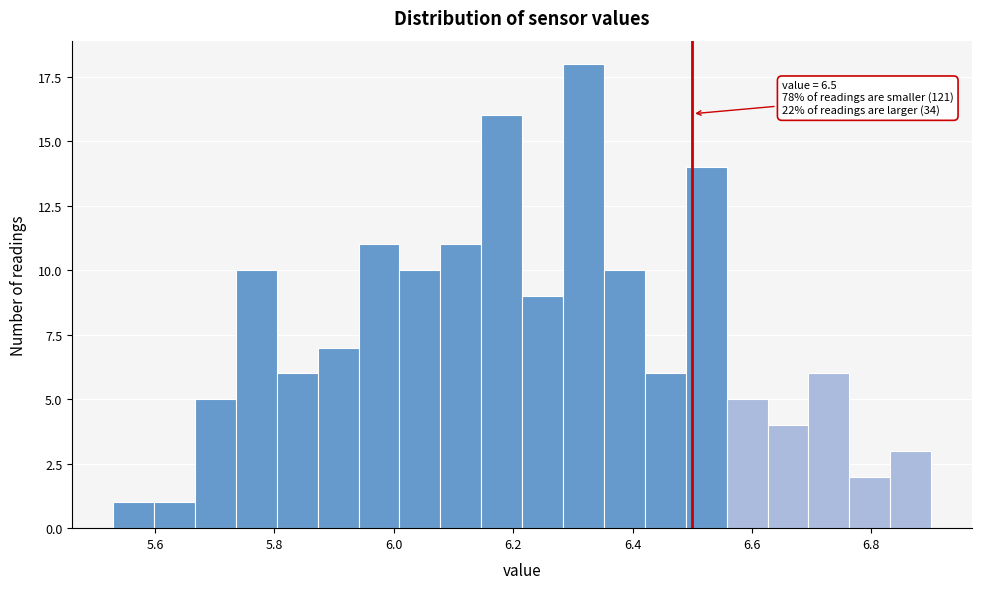

Around what value on the x-axis is the tallest bar? Give the approximate position of its centre, as read against the axis.

6.32